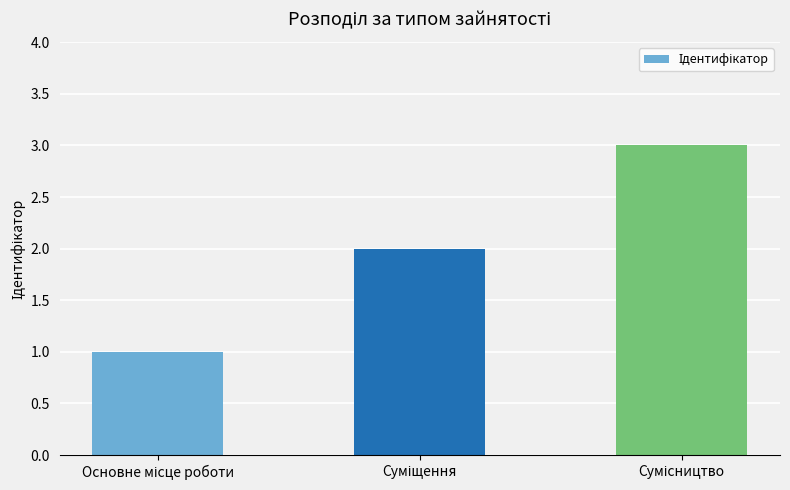

What is the sum of all values?

6